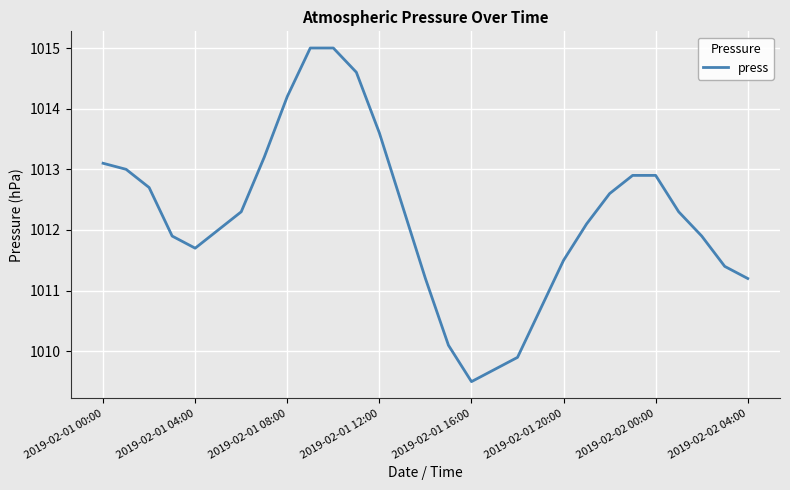

What is the difference between the maximum and minimum values?

5.5